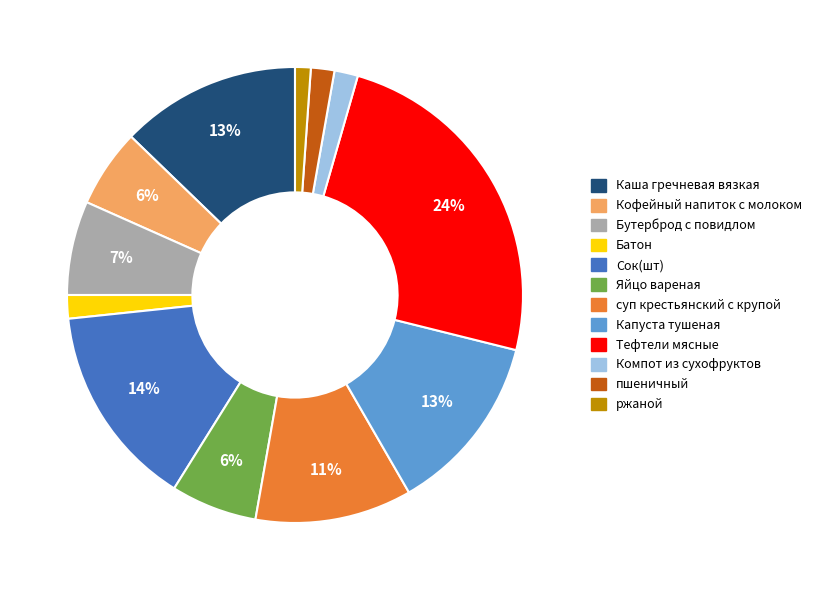

To the nearest percent, what is the difference between the largest and smallest slice percentages?

23%